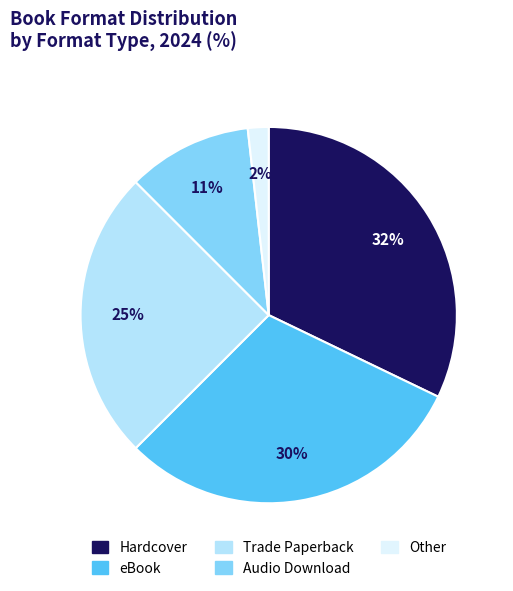

Is there a majority slice in this chart?

No